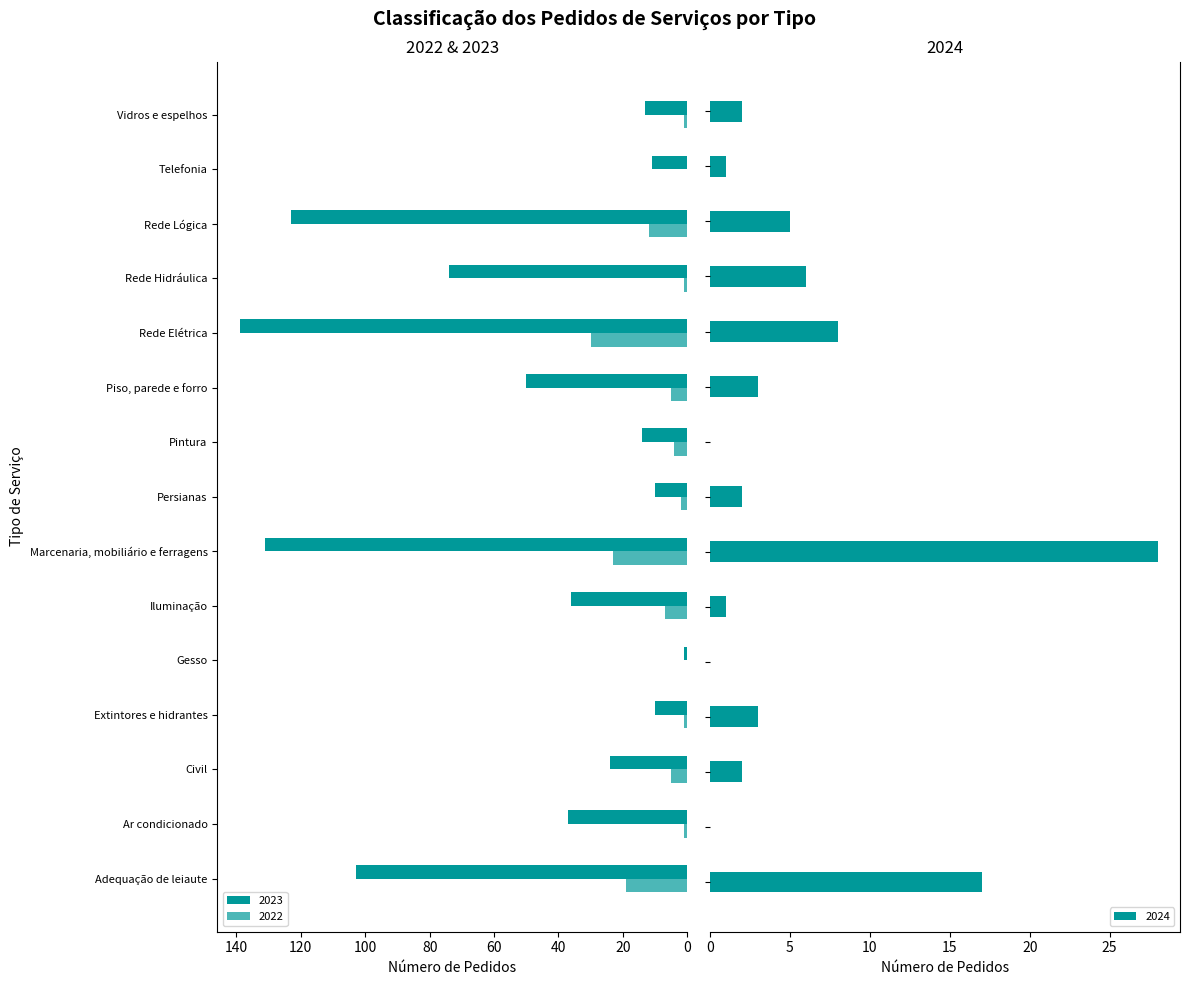

Which series changed the most between Adequação de leiaute and Gesso?

2023